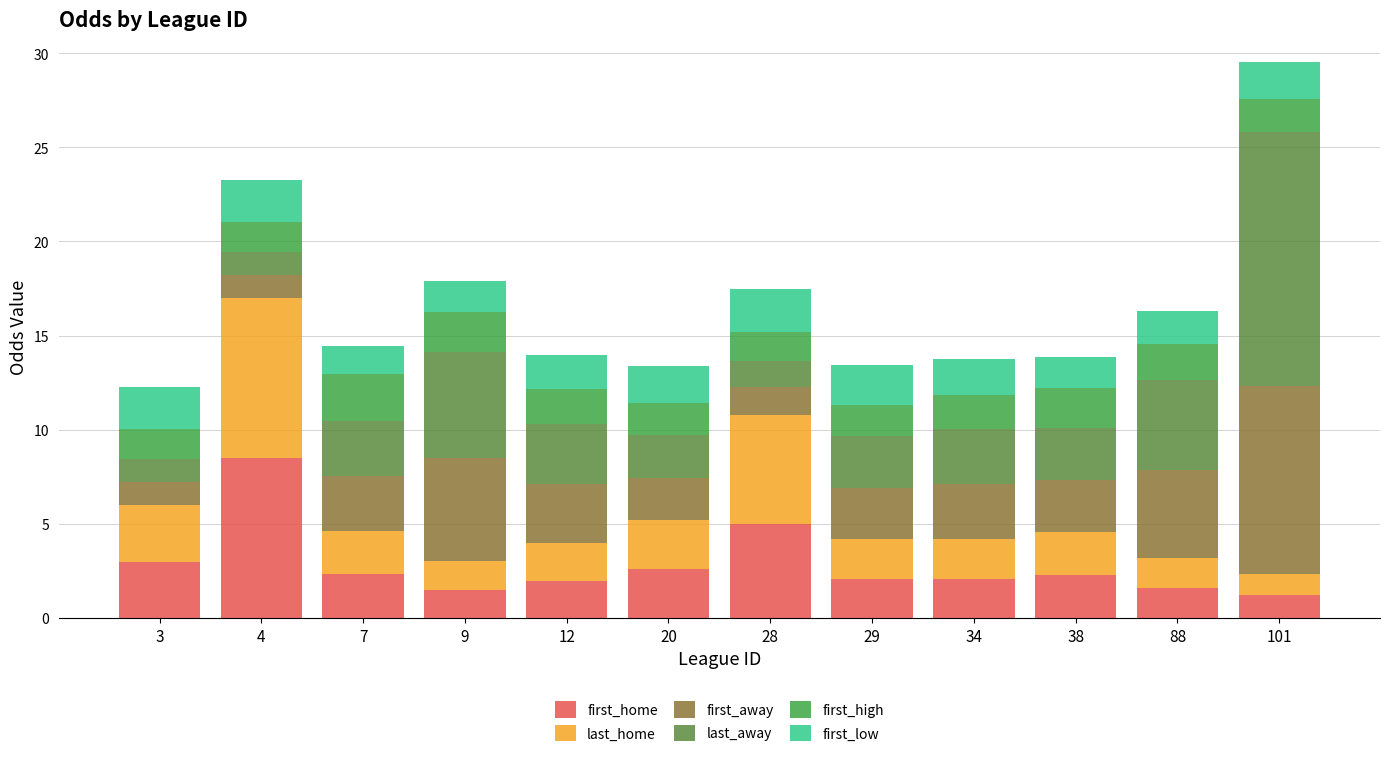

True or false: first_home has a value of 8.5 at 4.

True